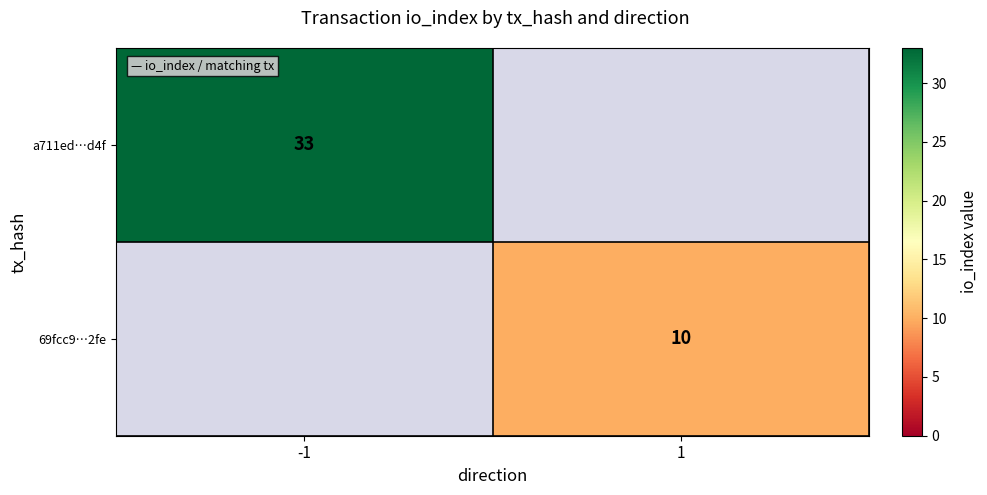

The value of a711ed…d4f at -1 is 33. True or false?

True